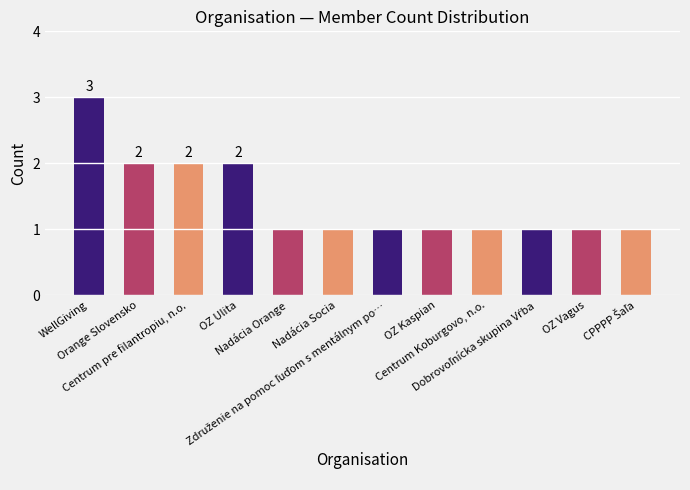

What is the sum of all values?

17